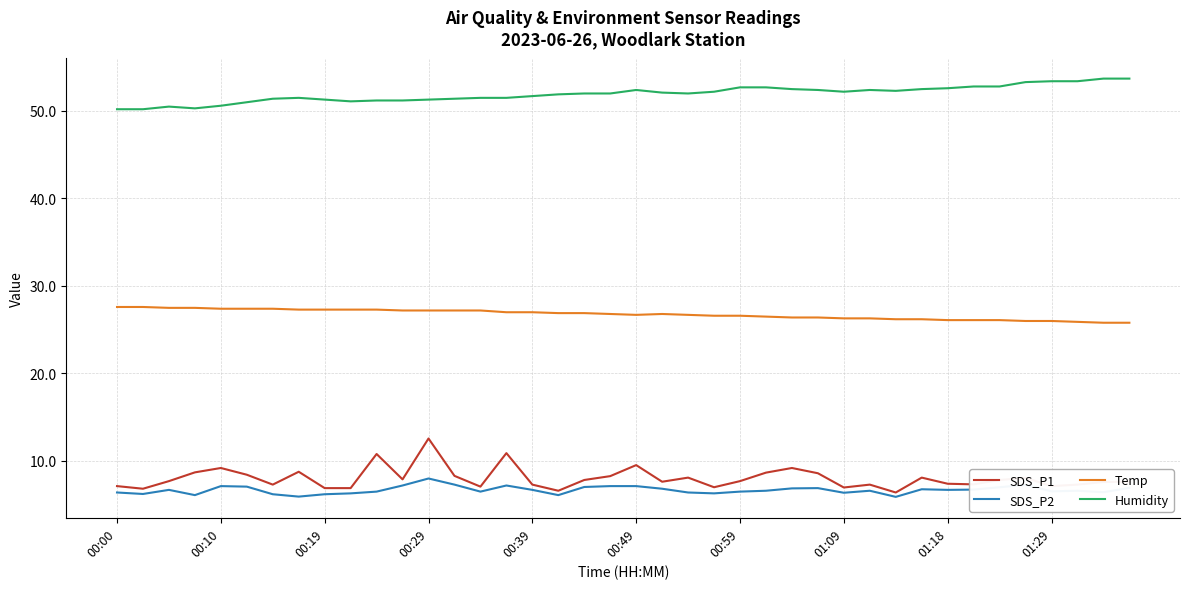

Count the number of data series in this chart.

4